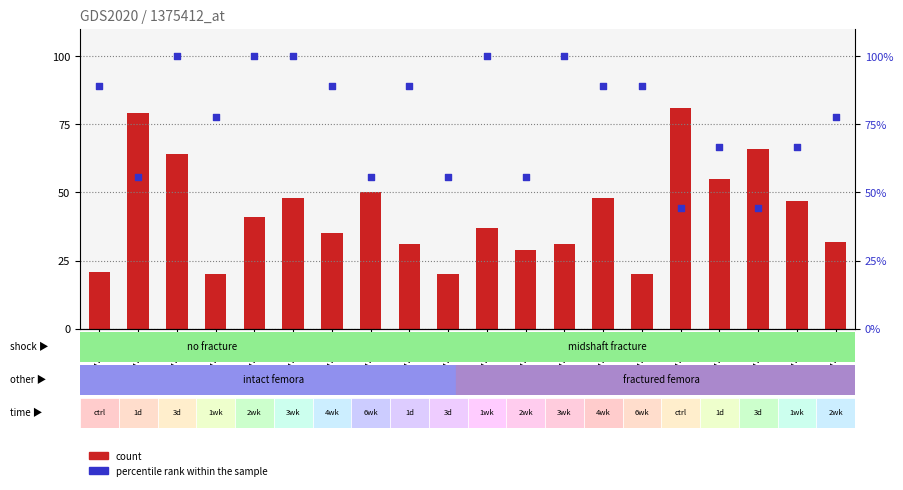

What is the total value across all series at GSM74109?

119.9